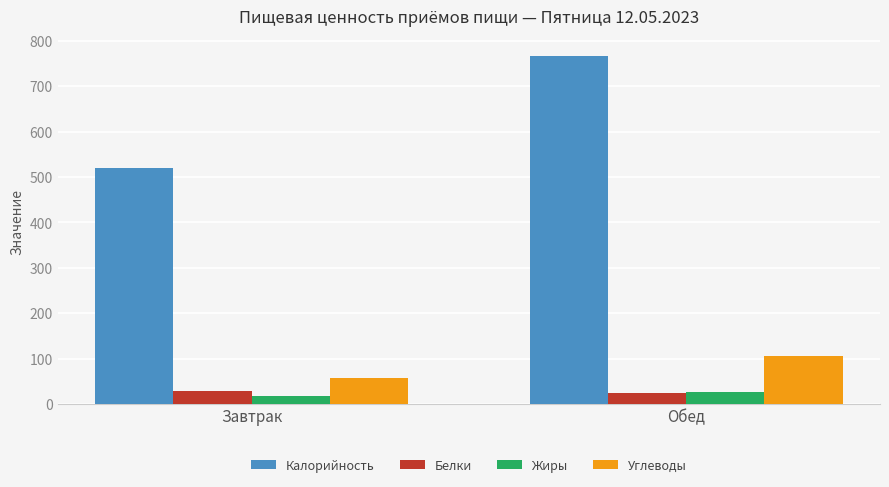

Is the value of Калорийность at Обед greater than the value of Углеводы at Завтрак?

Yes